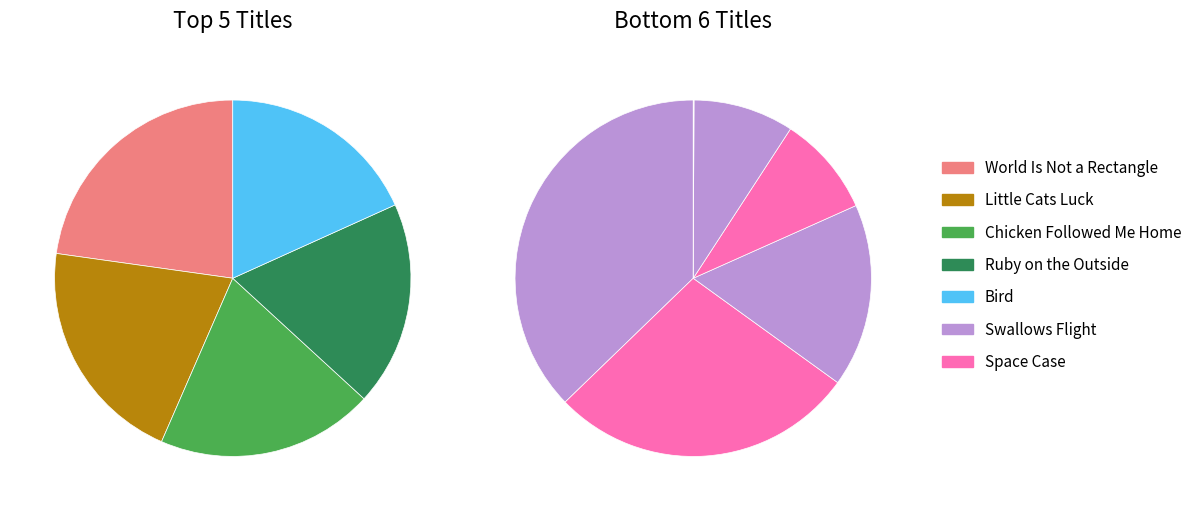

Which slice is the largest?

World Is Not a Rectangle